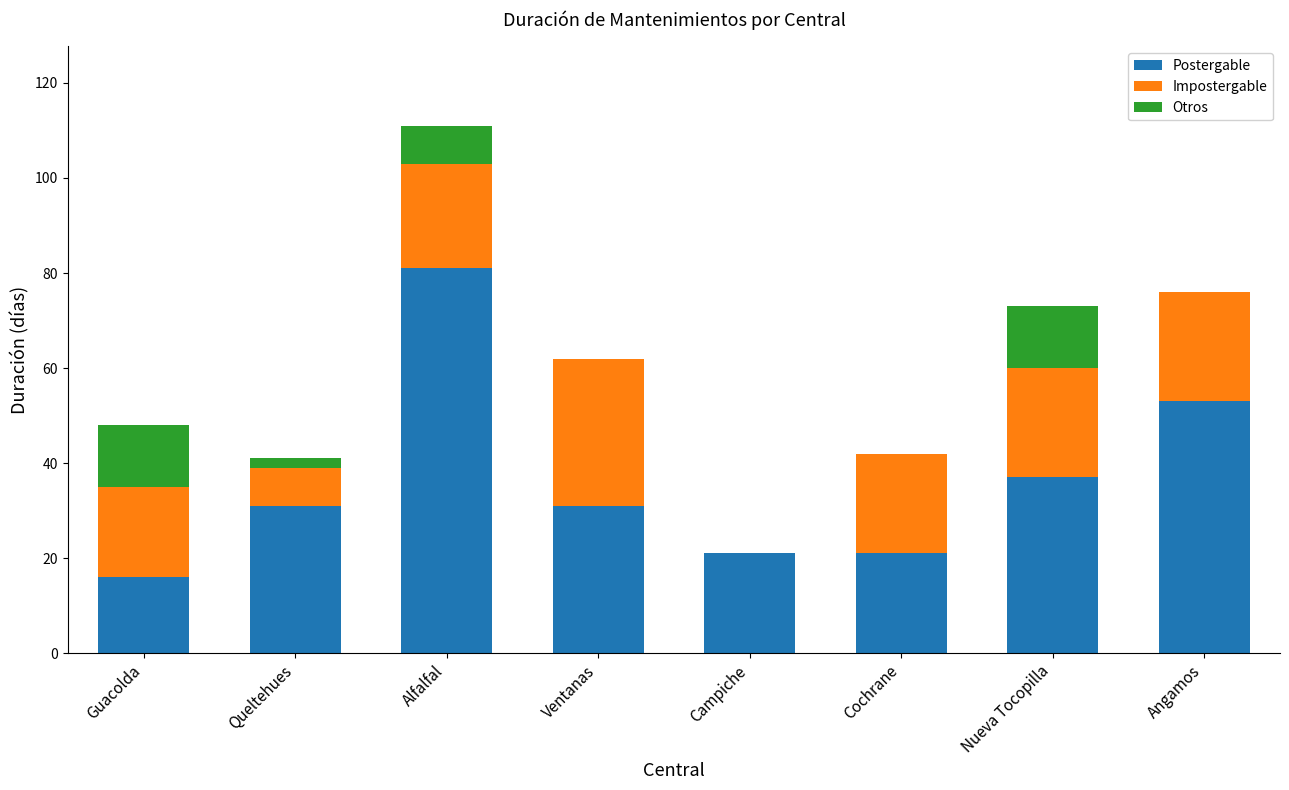

At which label does Postergable reach its peak?

Alfalfal